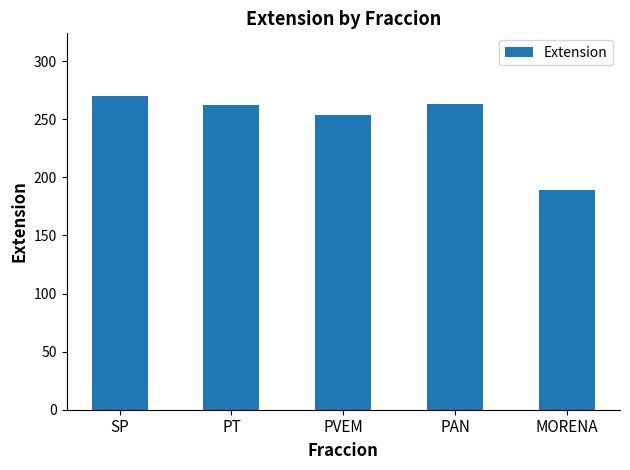

What is the maximum value shown in the chart?

270.0